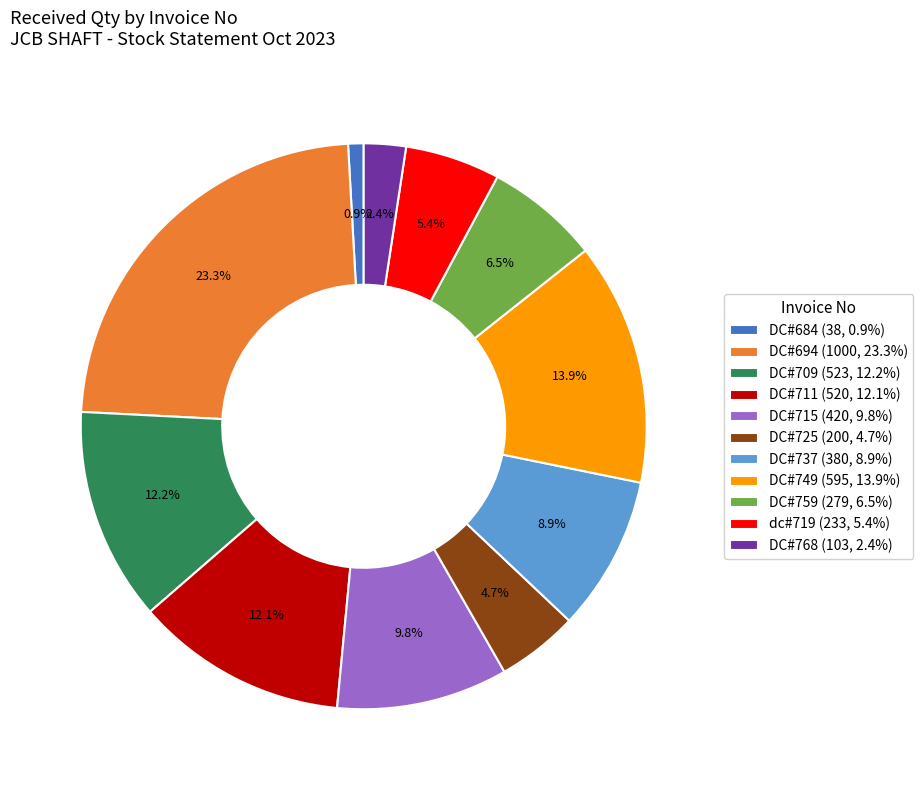

Which slice is the smallest?

DC#684 (38, 0.9%)